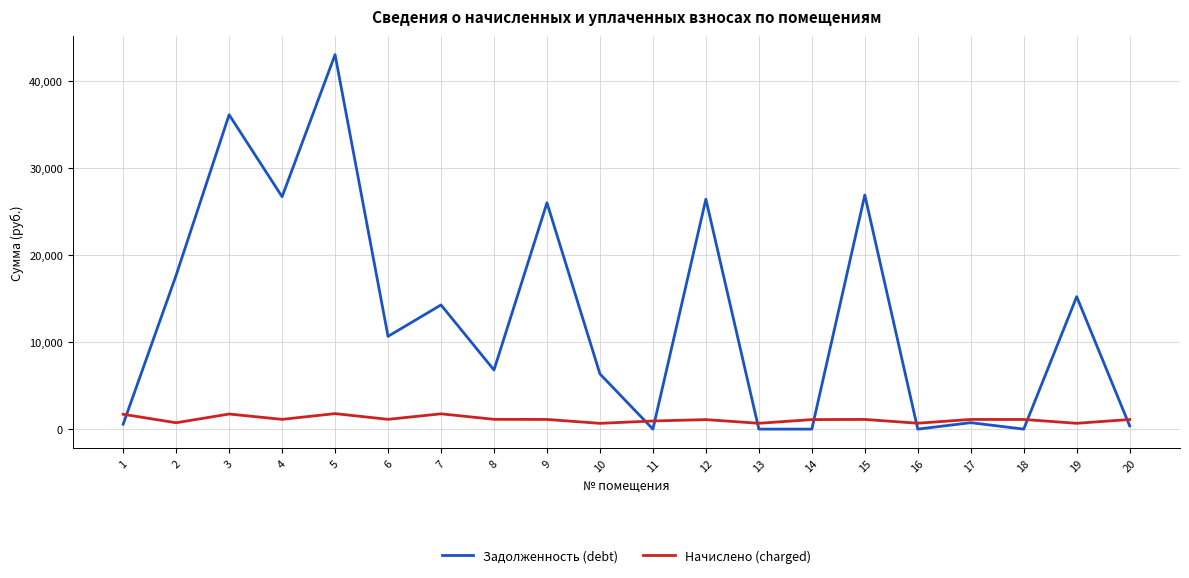

Which series has the widest spread of values?

Задолженность (debt)